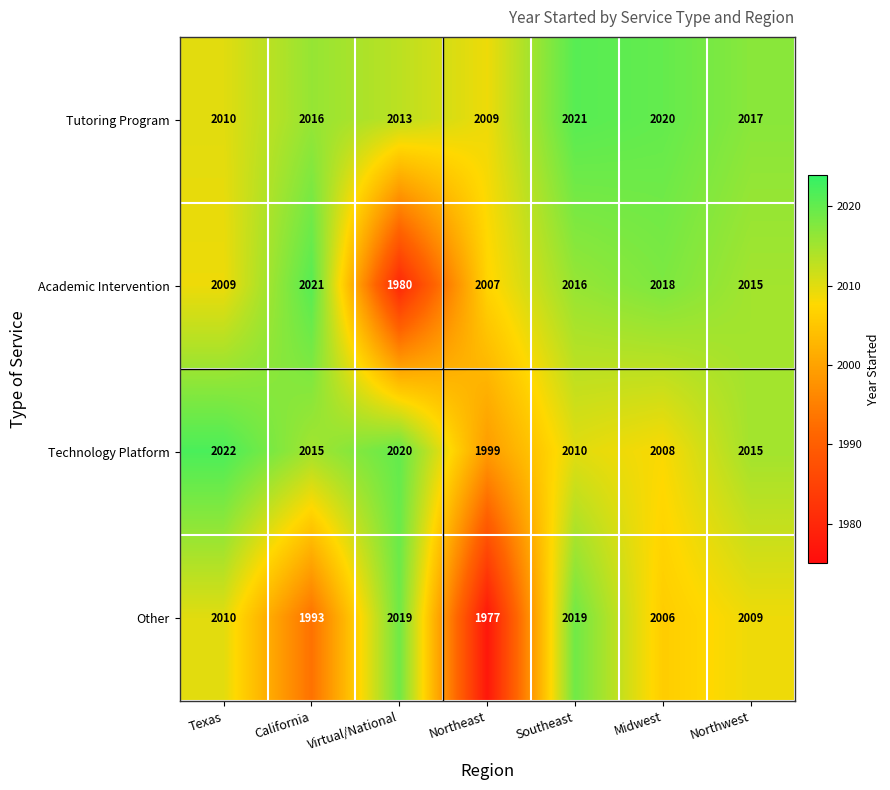

Is it true that Other equals 684 at Southeast?

False